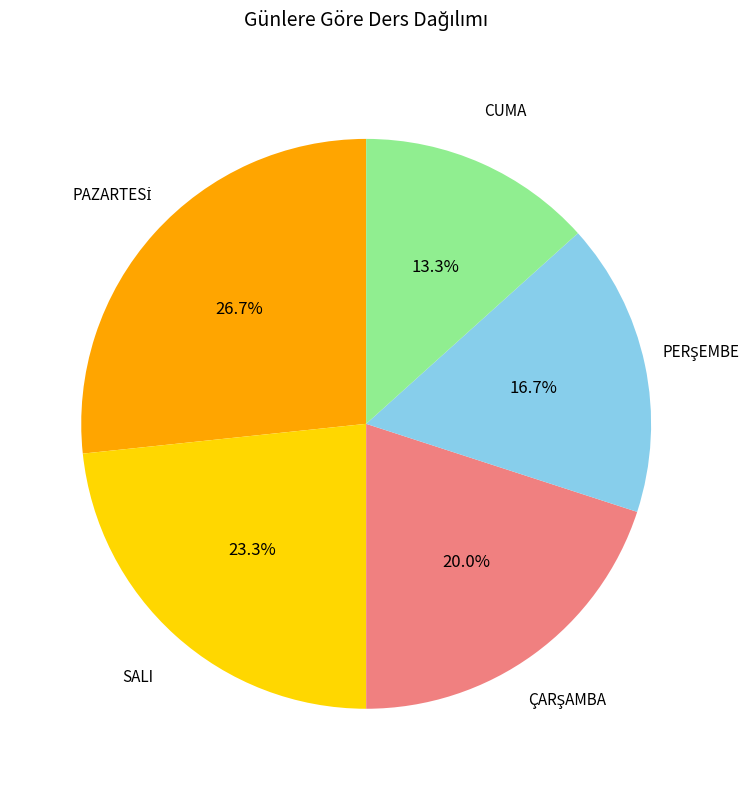

Does any single category account for the majority?

No